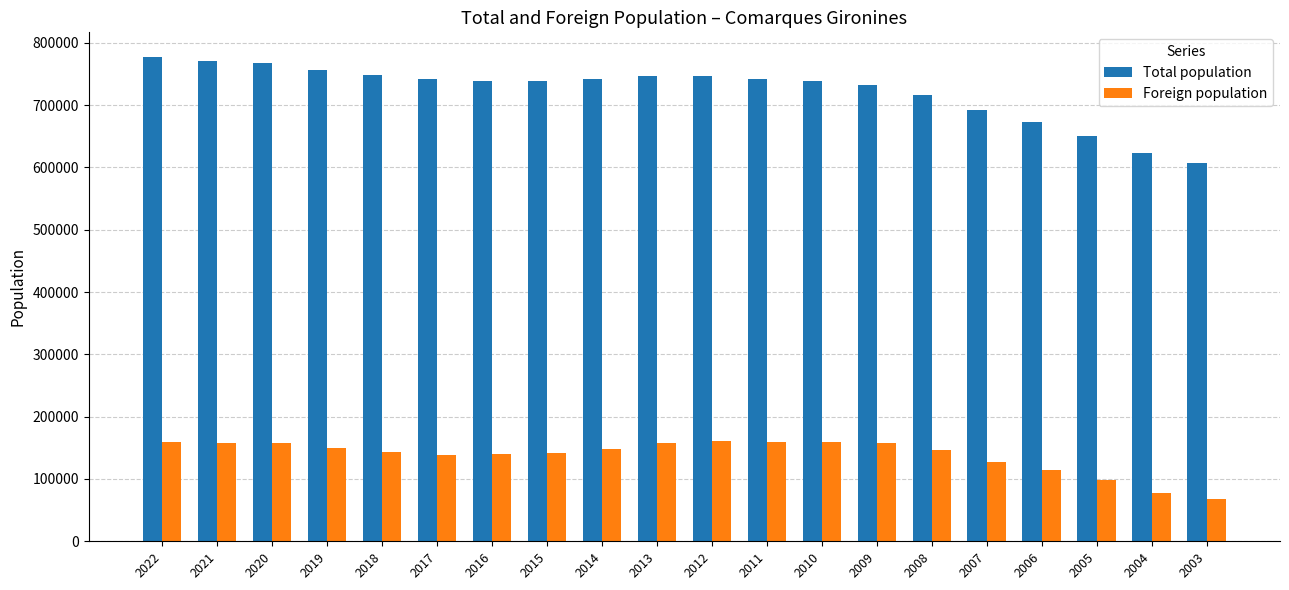

What is the sum of all Total population values?

14449143